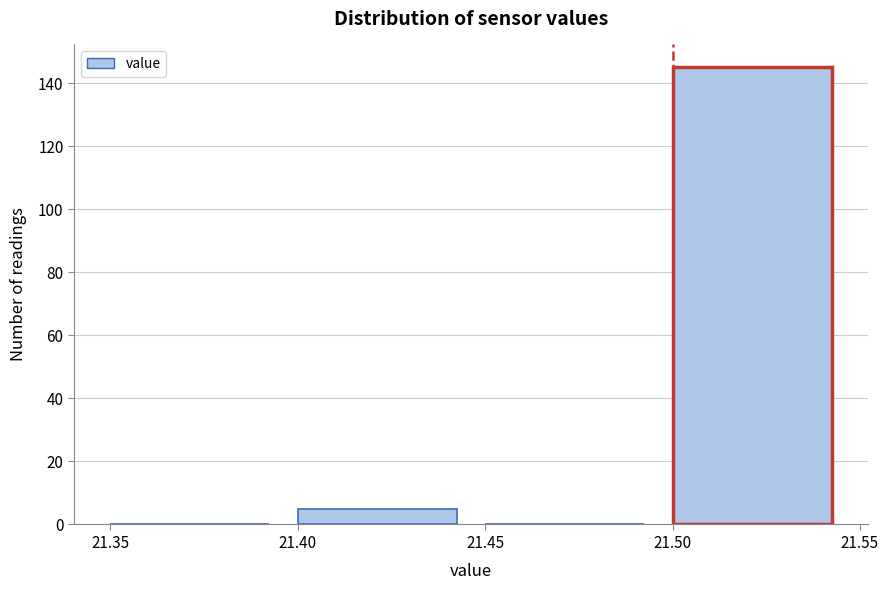

What is the height of the bar covering 21.40 to 21.45 on the x-axis? The values are not printed on the chart, so give them approximately, as read against the axis.

6